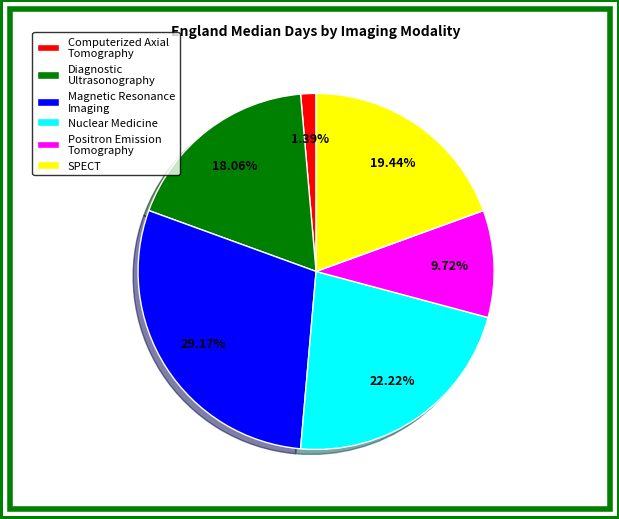

Is there a majority slice in this chart?

No